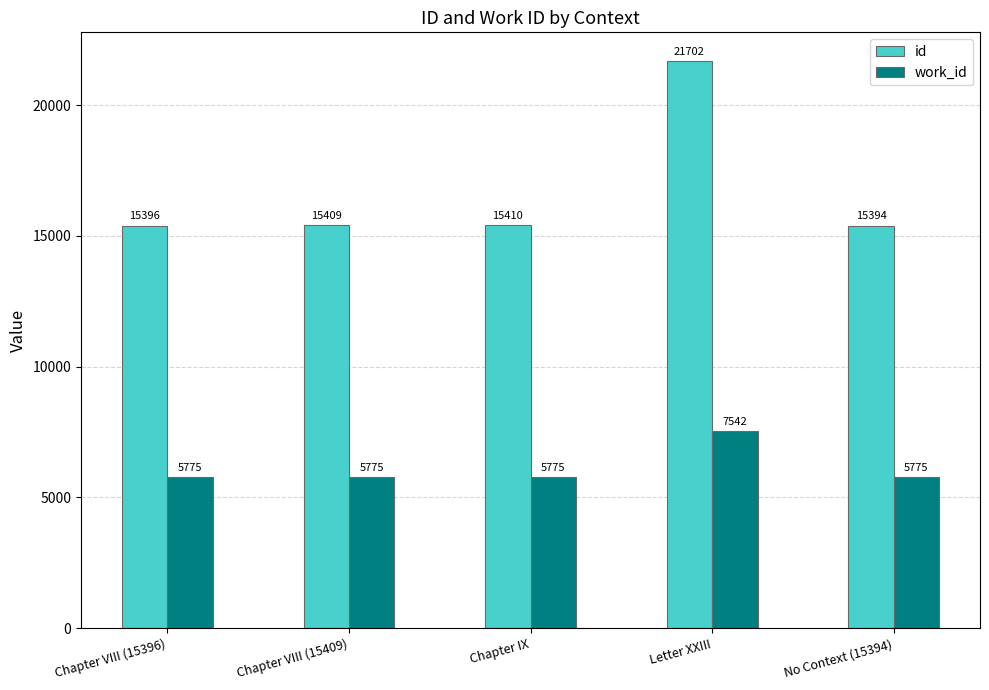

Which series has the widest spread of values?

id